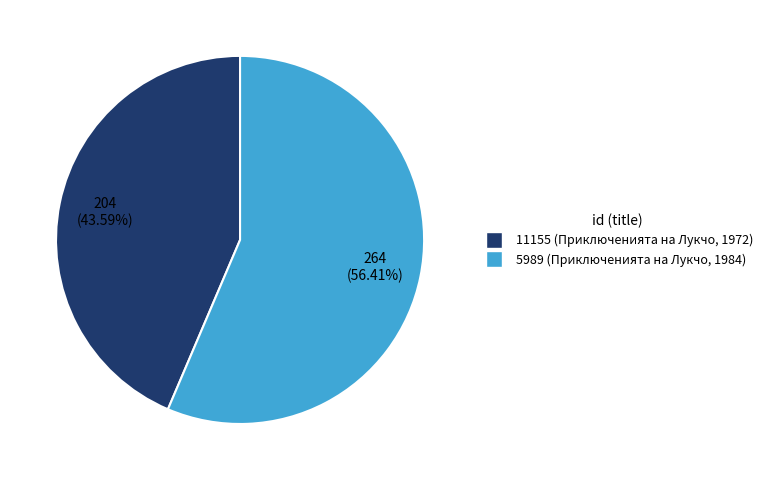

To the nearest percent, what portion does 5989 represent?

56%